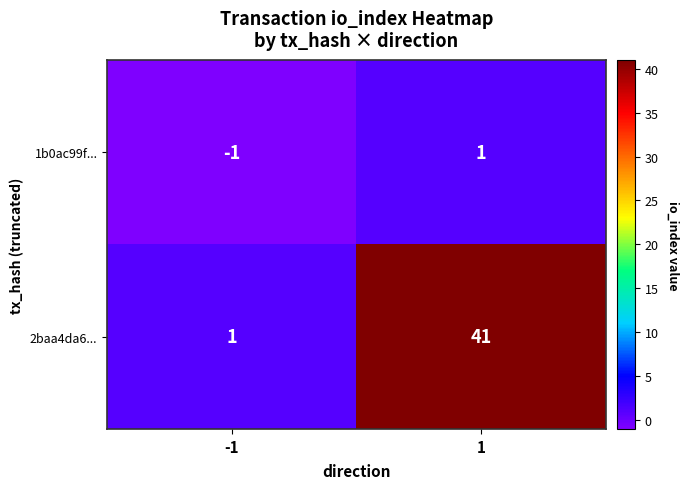

What is the sum of all 2baa4da6... values?

42